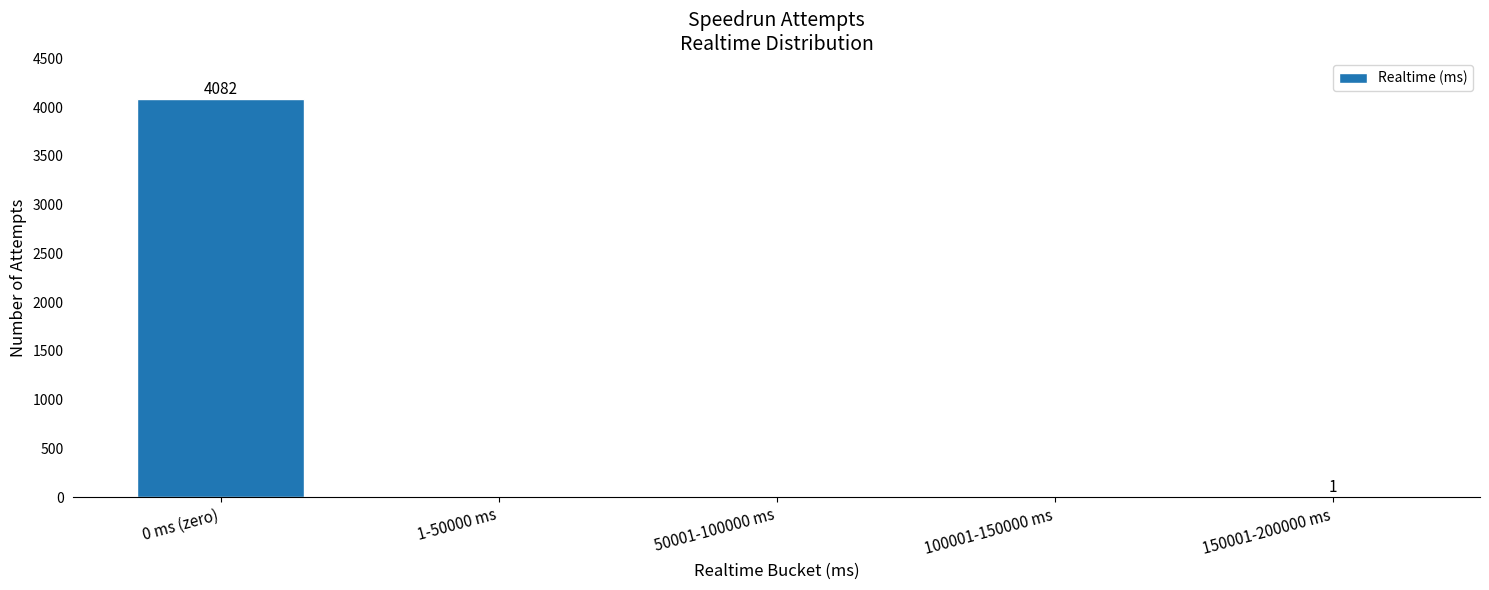

Which category has the highest value across all series?

0 ms (zero)